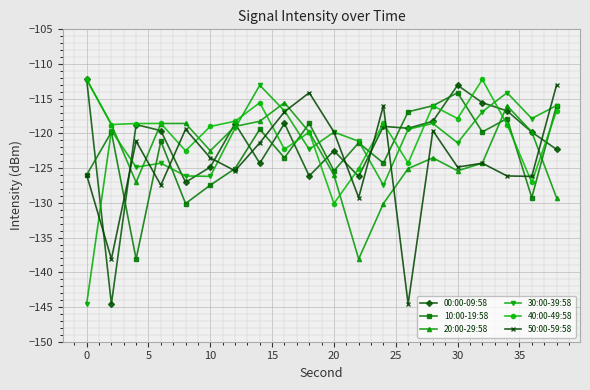

How many data points in 30:00-39:58 are above -119?

7